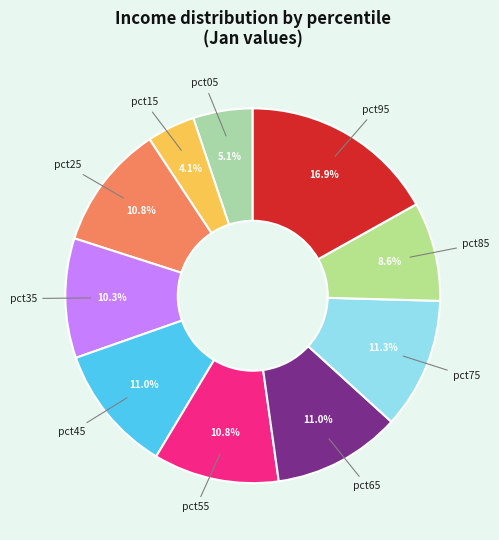

Combined, do pct55 and pct15 account for over 50%?

No